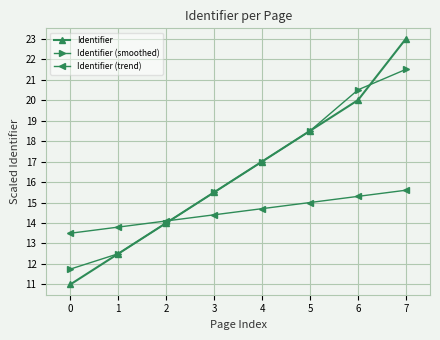

True or false: Identifier (trend) and Identifier (smoothed) cross at least once.

True